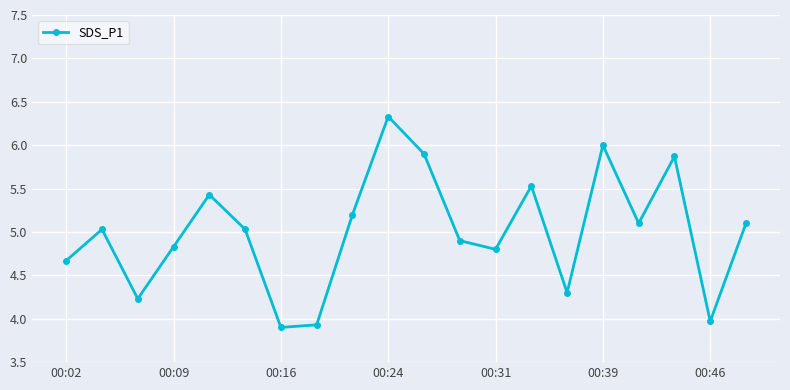

What is the average value?

5.0